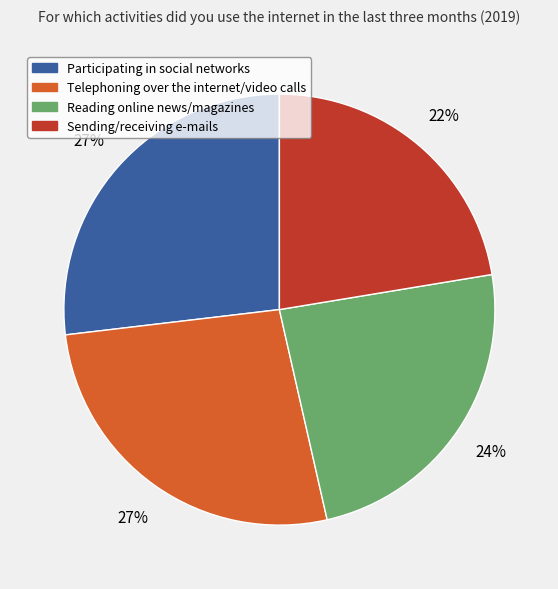

The Reading online news/magazines slice represents 24% of the pie. True or false?

True